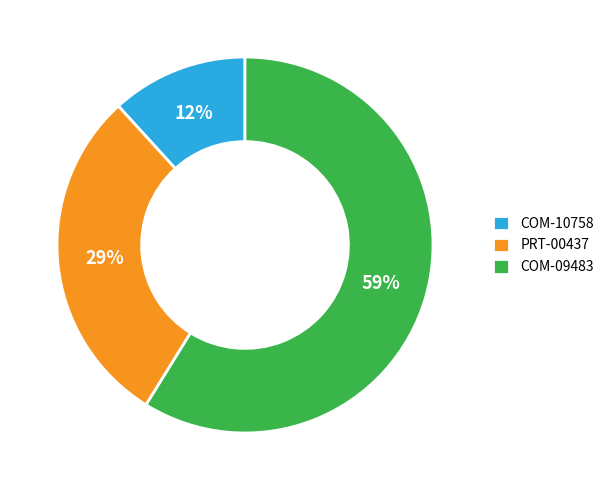

Which category has the smallest portion of the pie?

COM-10758